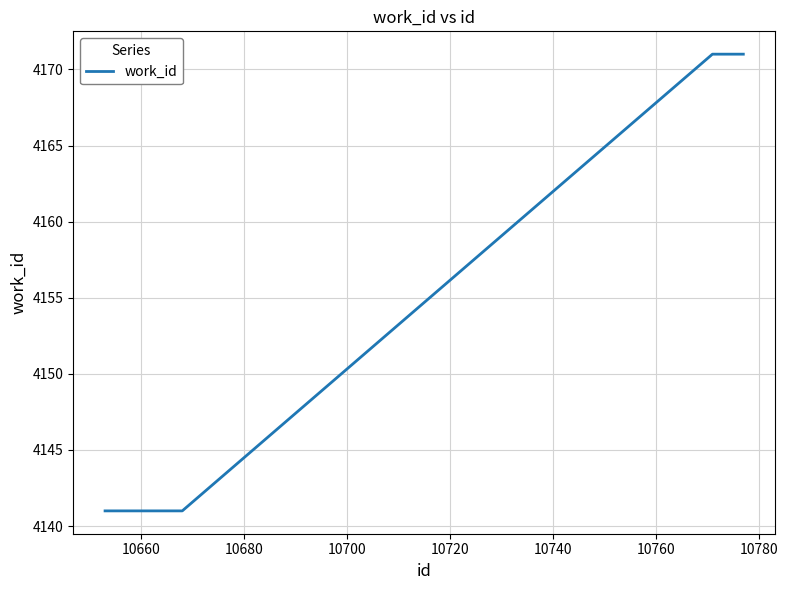

What is the difference between the maximum and minimum values?

30